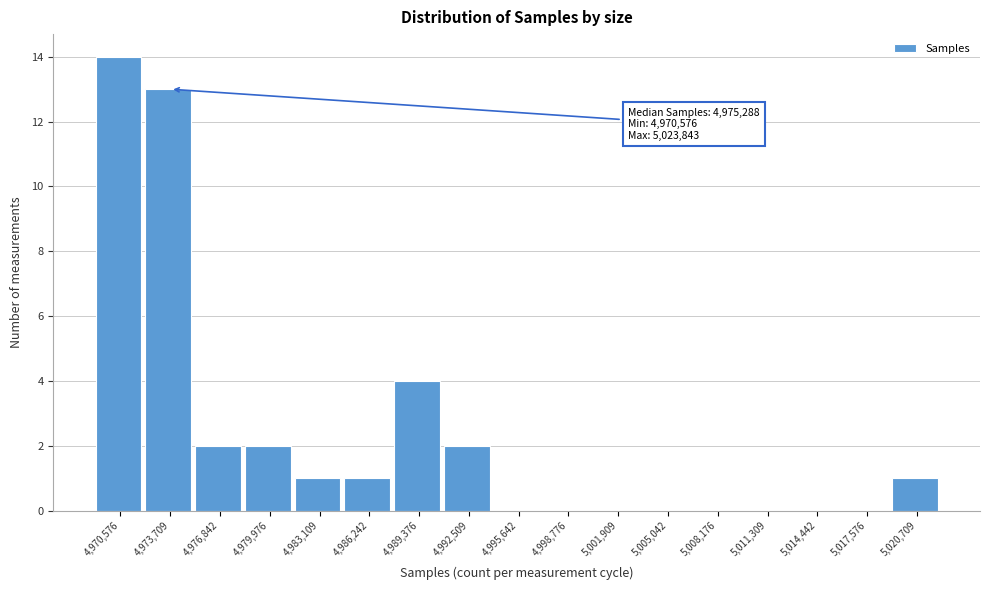

Reading right to left, extract all data points from this chart.

5,020,709=1	5,017,576=0	5,014,442=0	5,011,309=0	5,008,176=0	5,005,042=0	5,001,909=0	4,998,776=0	4,995,642=0	4,992,509=2	4,989,376=4	4,986,242=1	4,983,109=1	4,979,976=2	4,976,842=2	4,973,709=13	4,970,576=14